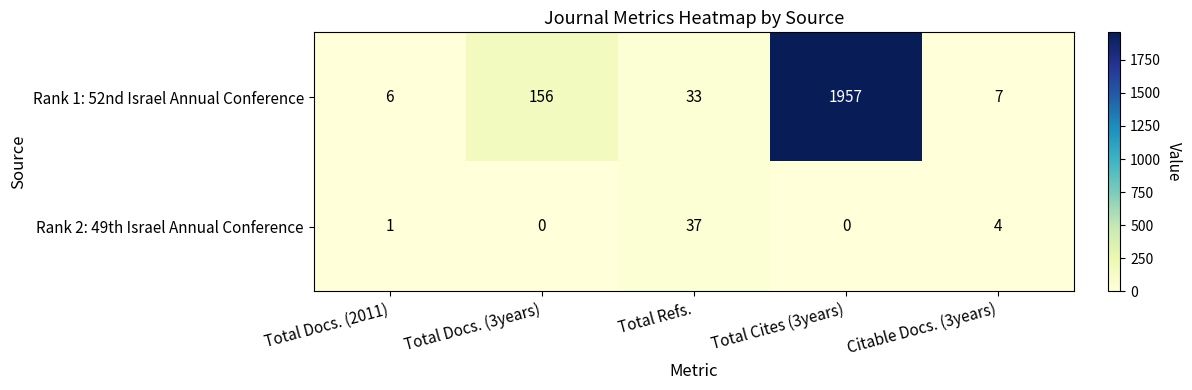

What is the difference between the Rank 2: 49th Israel Annual Conference values at Citable Docs. (3years) and Total Cites (3years)?

4